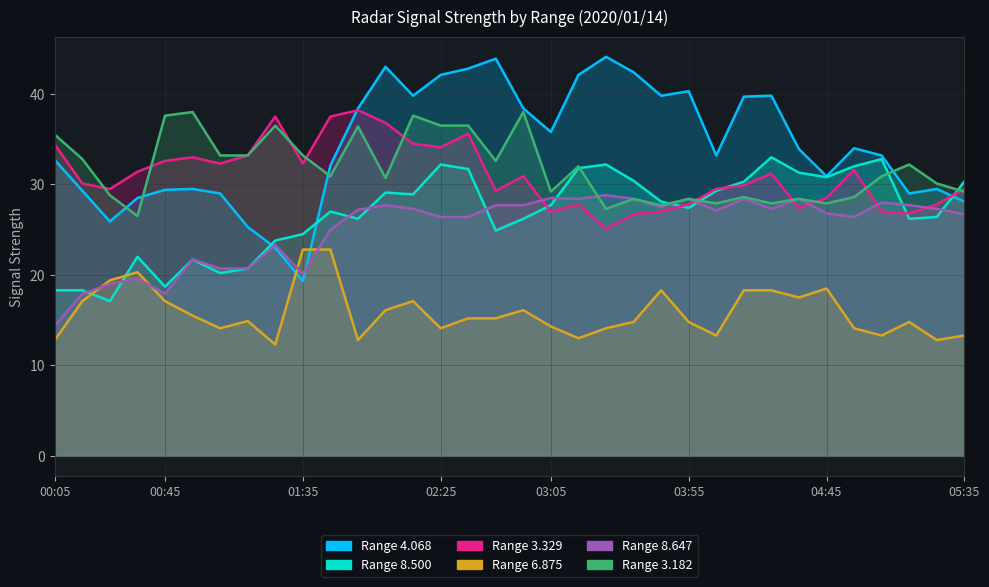

Reading right to left, list all the values displayed in this chart.

Range 4.068: 28.1	29.5	29.0	33.2	34.0	30.9	33.9	39.8	39.7	33.2	40.3	39.8	42.4	44.1	42.1	35.8	38.4	43.9	42.8	42.1	39.8	43.0	38.4	32.1	19.3	23.0	25.3	29.0	29.5	29.4	28.5	25.9	29.3	32.7
Range 8.500: 30.3	26.4	26.2	32.8	32.0	30.8	31.3	33.0	30.3	29.3	27.4	28.1	30.4	32.2	31.8	27.7	26.2	24.9	31.7	32.2	28.9	29.1	26.2	27.0	24.5	23.8	20.7	20.2	21.7	18.7	22.0	17.1	18.3	18.3
Range 3.329: 29.5	27.8	26.8	27.0	31.6	28.5	27.4	31.2	29.9	29.5	27.8	27.0	26.7	25.1	27.8	27.0	30.9	29.3	35.6	34.1	34.5	36.8	38.2	37.5	32.3	37.5	33.2	32.3	33.0	32.6	31.4	29.5	30.1	34.4
Range 6.875: 13.3	12.8	14.8	13.3	14.1	18.5	17.5	18.3	18.3	13.3	14.8	18.3	14.8	14.1	13.0	14.3	16.1	15.2	15.2	14.1	17.1	16.1	12.8	22.8	22.8	12.3	14.9	14.1	15.5	17.1	20.3	19.4	17.1	12.8
Range 8.647: 26.7	27.3	27.7	28.0	26.4	26.8	28.4	27.3	28.4	27.1	28.4	27.5	28.4	28.8	28.4	28.5	27.7	27.7	26.4	26.4	27.3	27.7	27.2	25.0	20.1	23.3	20.7	20.7	21.7	17.9	19.6	19.0	17.9	14.4
Range 3.182: 29.2	30.1	32.2	30.9	28.6	27.9	28.4	27.9	28.6	27.9	28.4	27.7	28.4	27.3	32.0	29.2	38.0	32.6	36.5	36.5	37.6	30.7	36.4	30.9	33.2	36.5	33.2	33.2	38.0	37.6	26.5	28.8	32.8	35.5